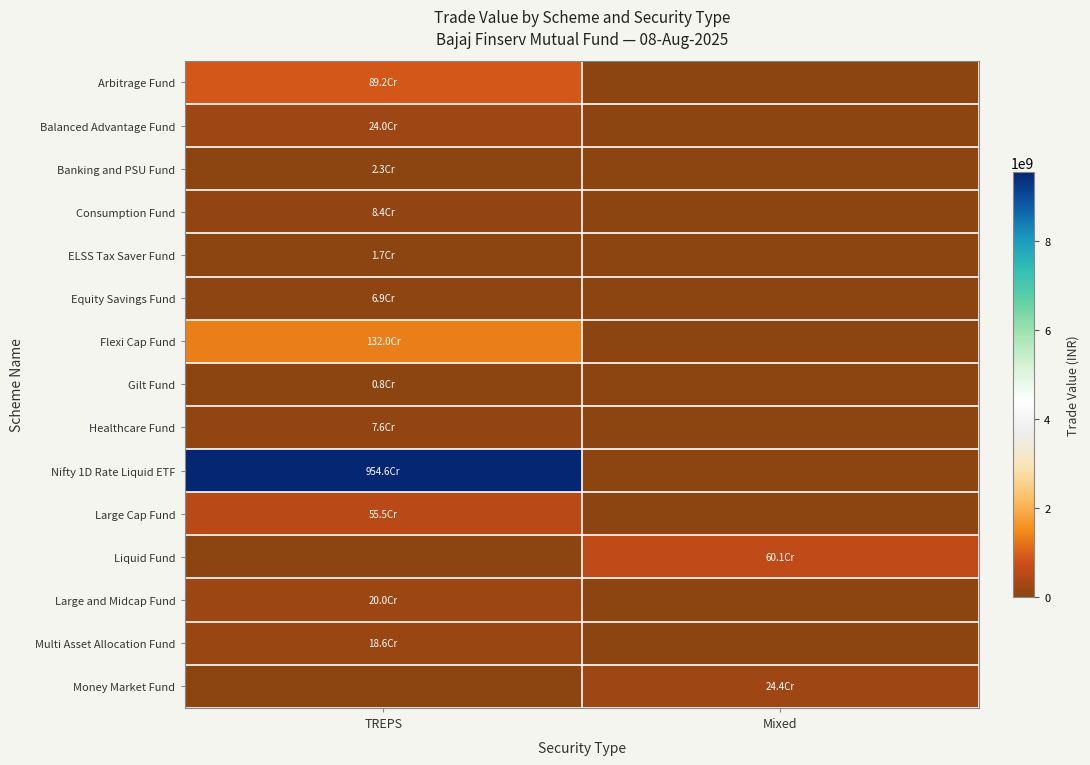

How many categories are shown in the chart?

2